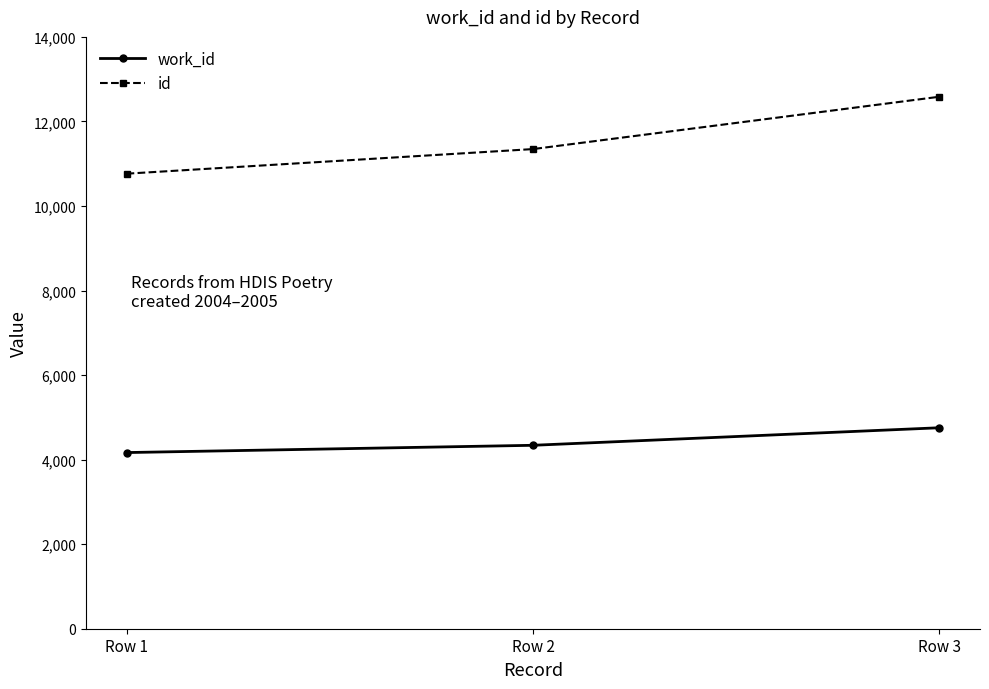

Reading left to right, list all the values displayed in this chart.

work_id: 4167	4339	4754
id: 10764	11346	12584